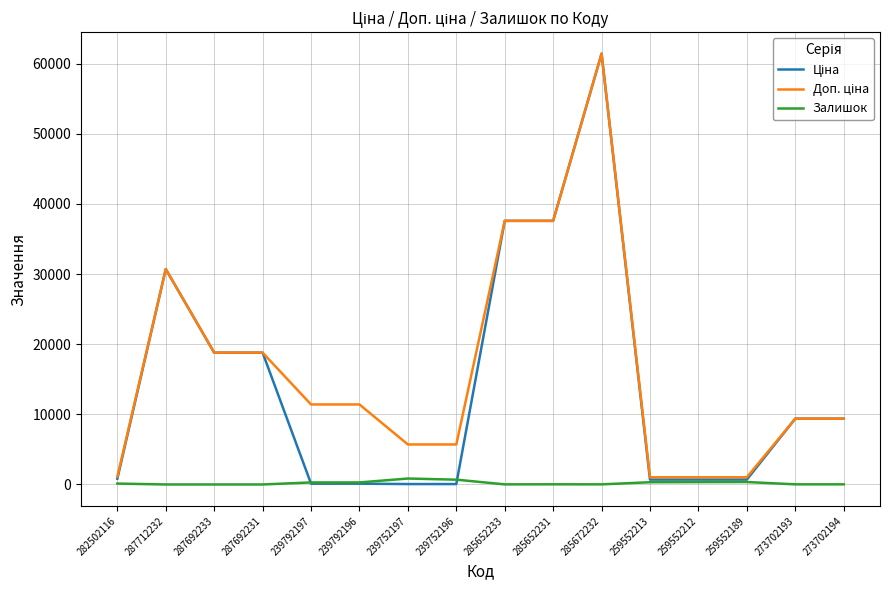

True or false: Залишок has a value of 335.0 at 259552212.

True